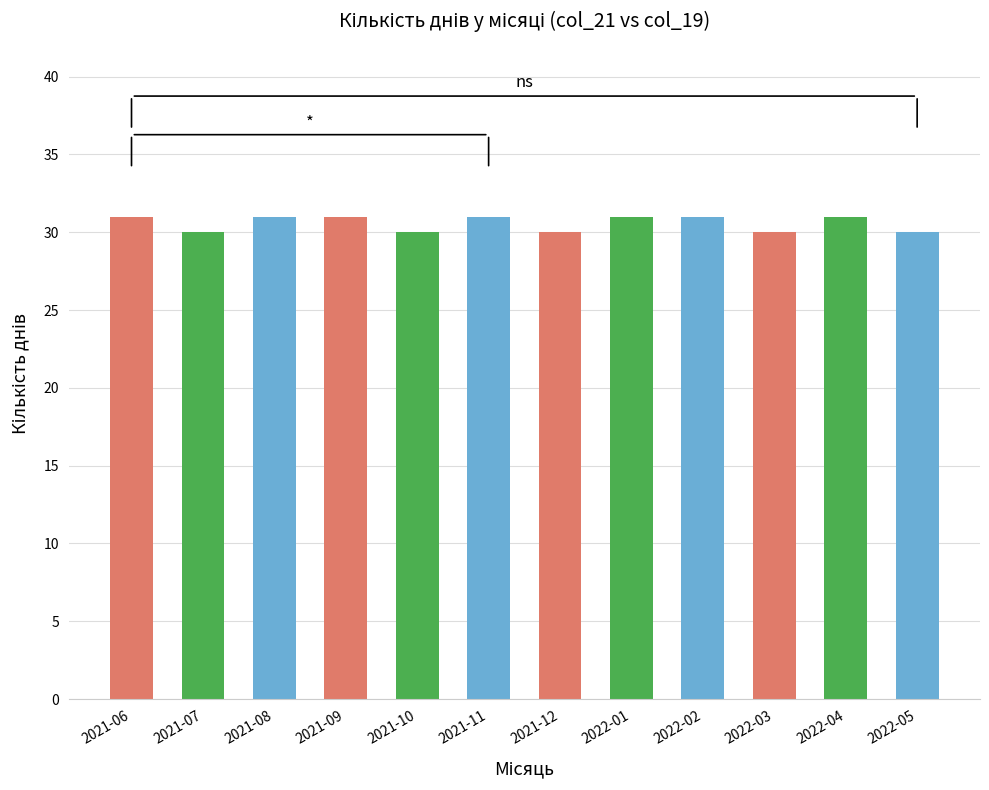

Does the chart contain stacked bars?

No